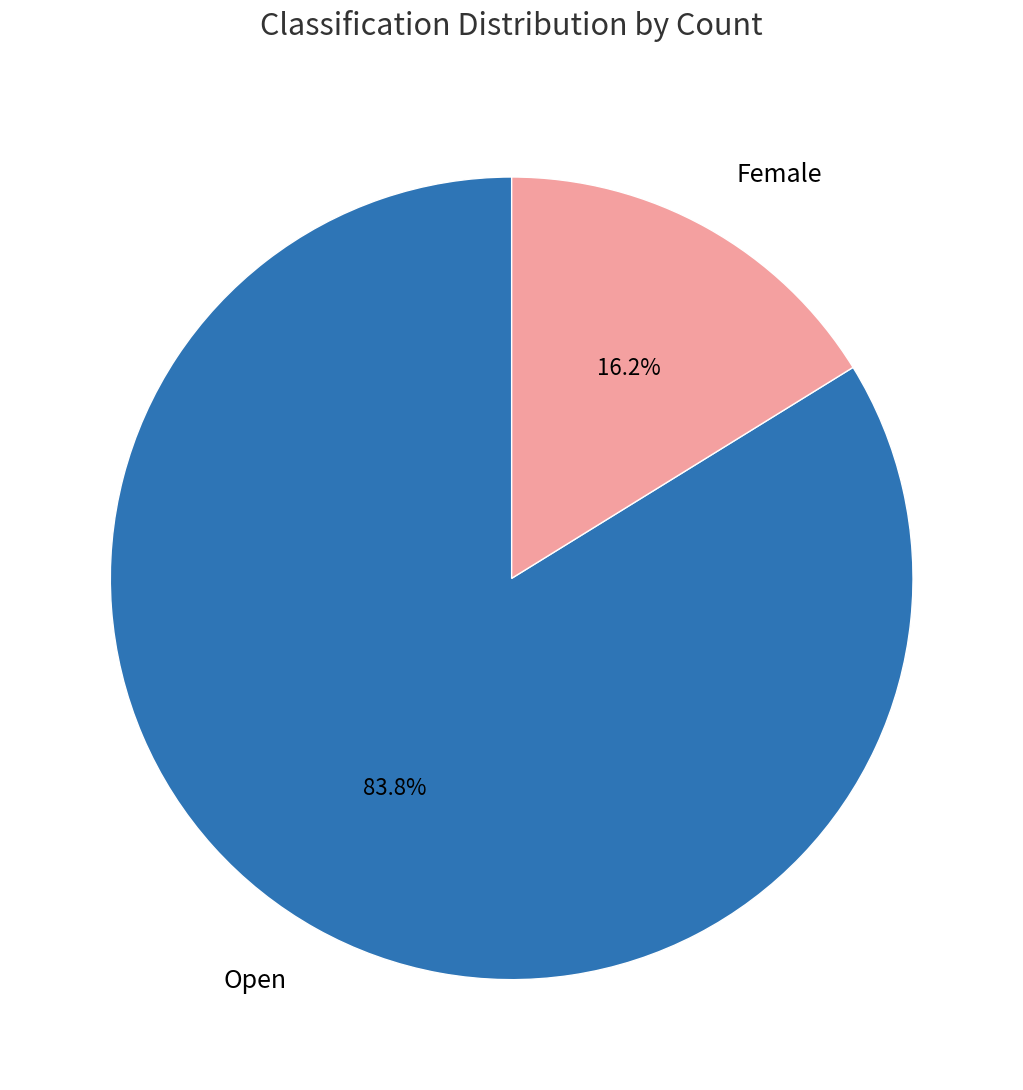

True or false: Open accounts for 84% of the total.

True